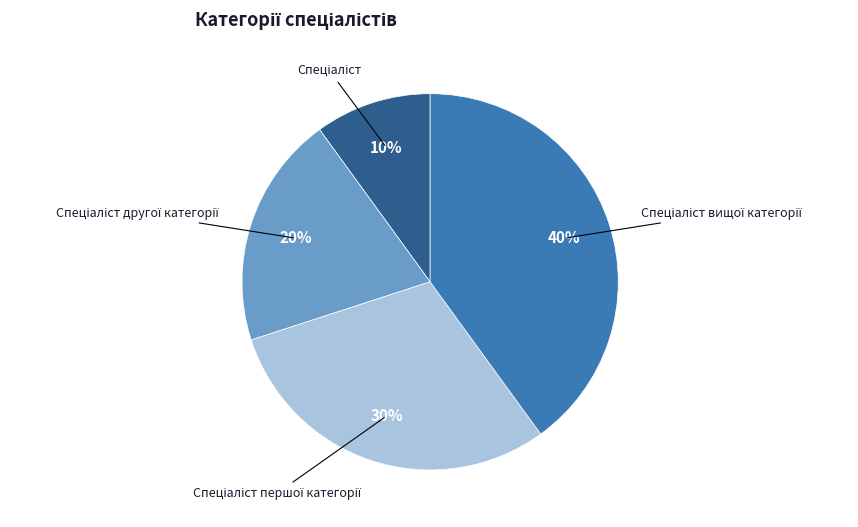

Does any single category account for the majority?

No